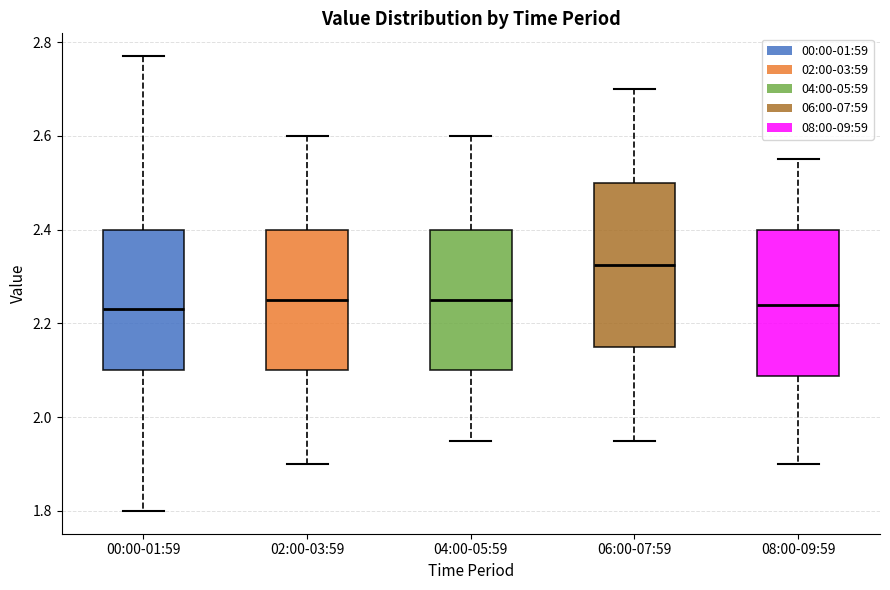

Where is the lower edge of the box for 06:00-07:59 on the y-axis? The values are not printed on the chart, so give them approximately, as read against the axis.

2.16